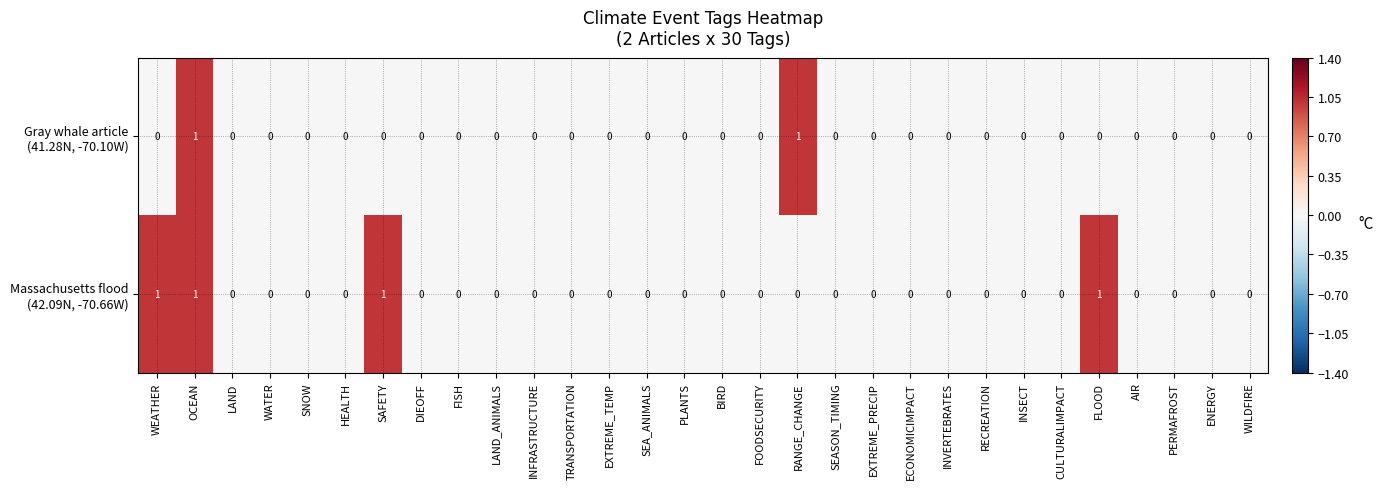

At which category is the sum across all series the highest?

OCEAN